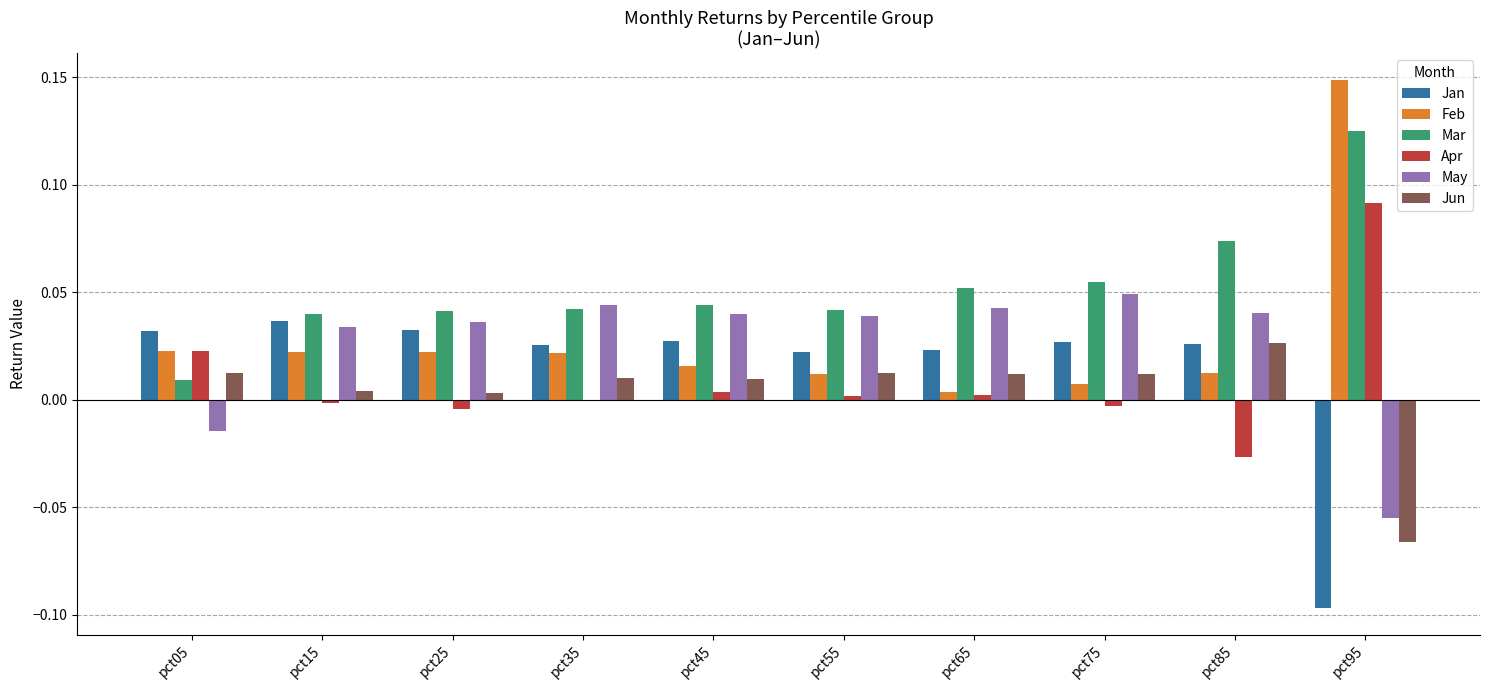

How many groups of bars are there?

10